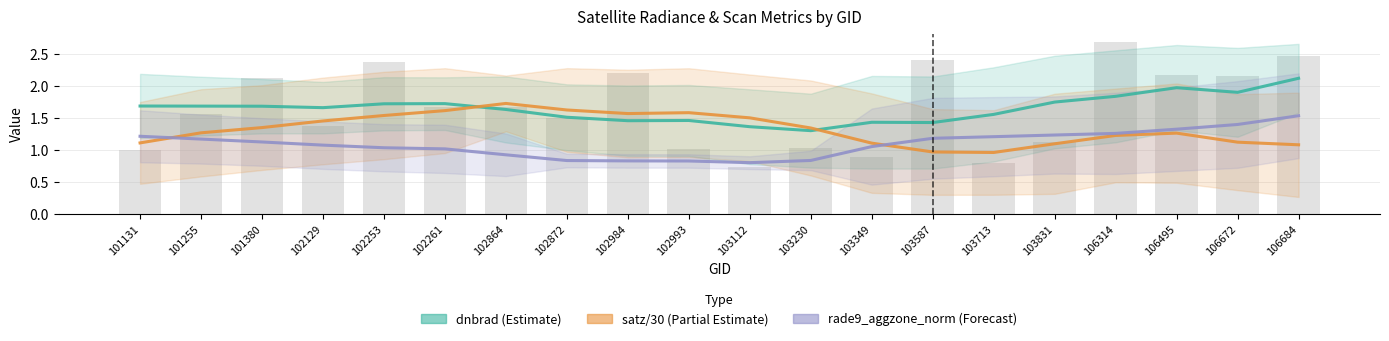

What is the difference between the dnbrad (Estimate) values at 102993 and 106672?

0.4